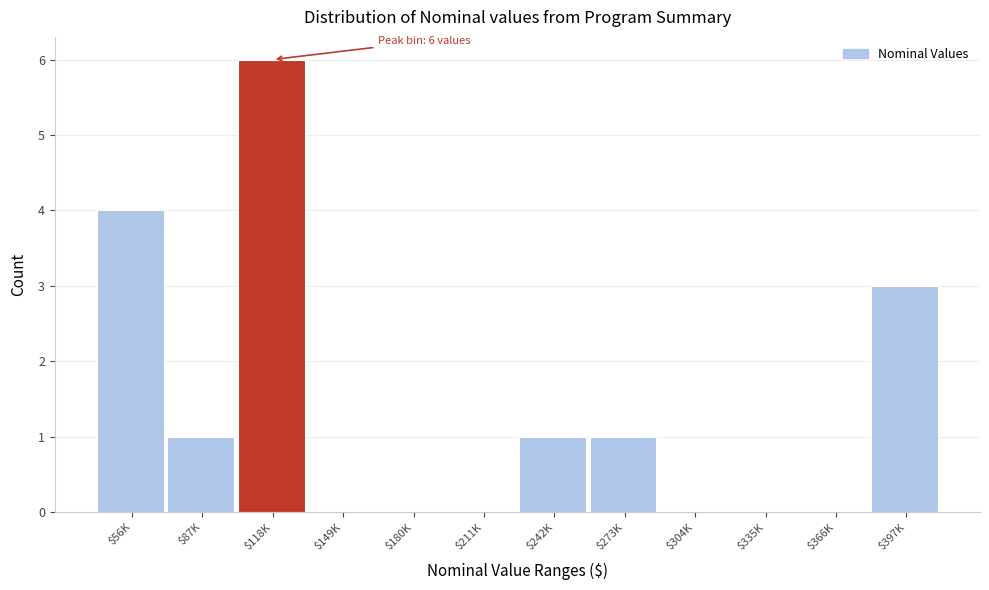

The chart shows a value of 0 at $149K. True or false?

True